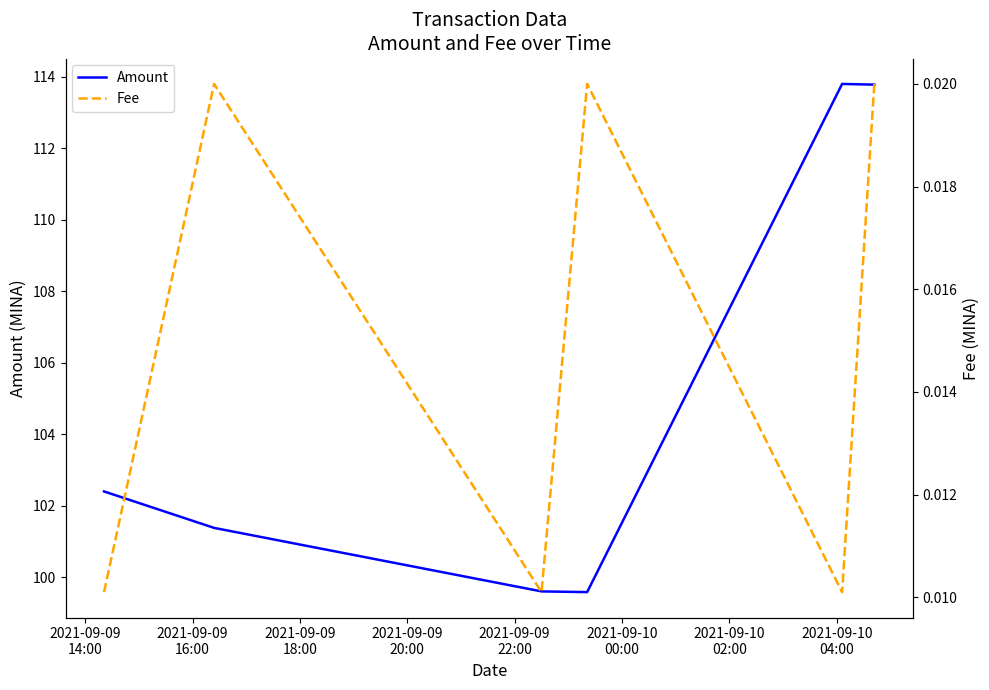

Between 2021-09-09
16:00 and 2021-09-10
00:00, which series saw the biggest shift?

Amount